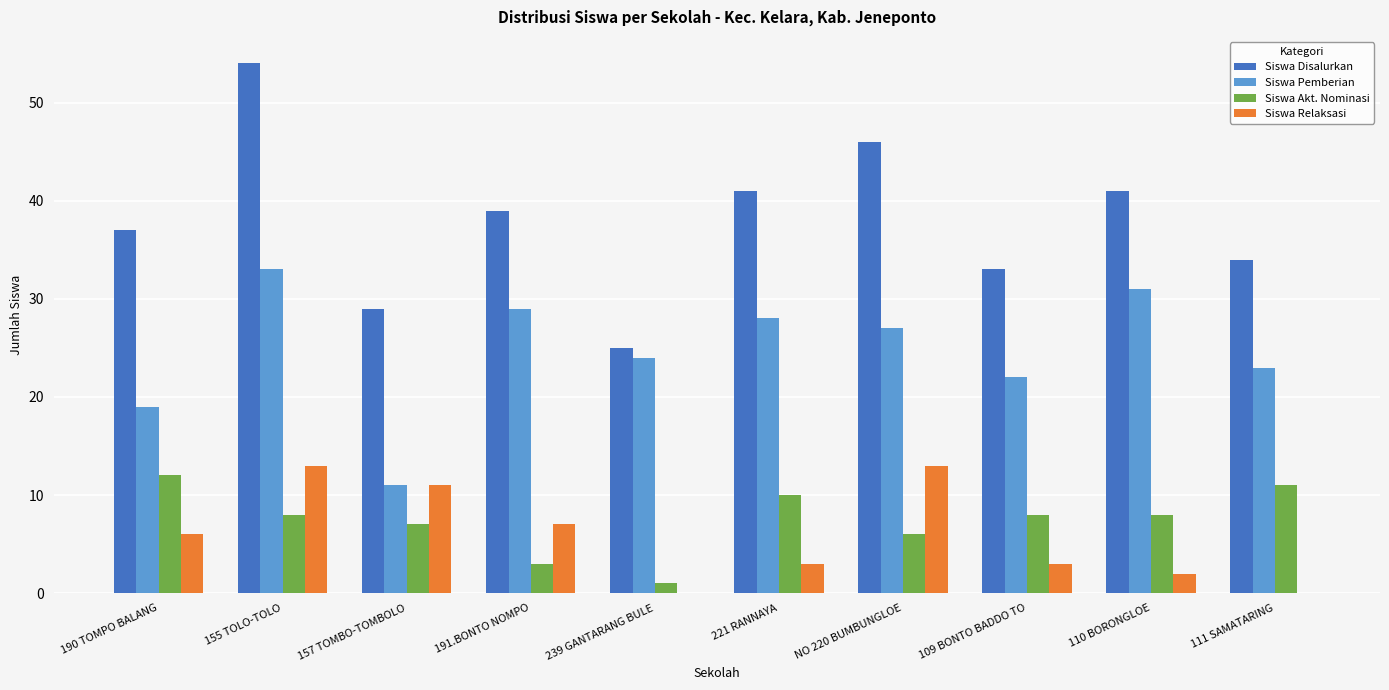

What is the sum of the Siswa Disalurkan values at 157 TOMBO-TOMBOLO and 155 TOLO-TOLO?

83